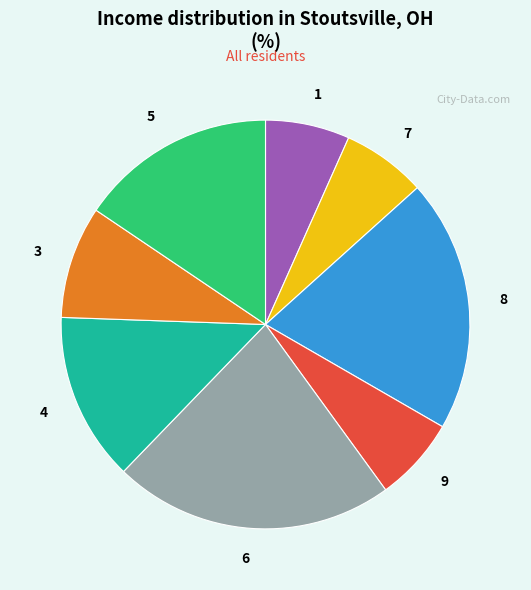

Does any single category account for the majority?

No